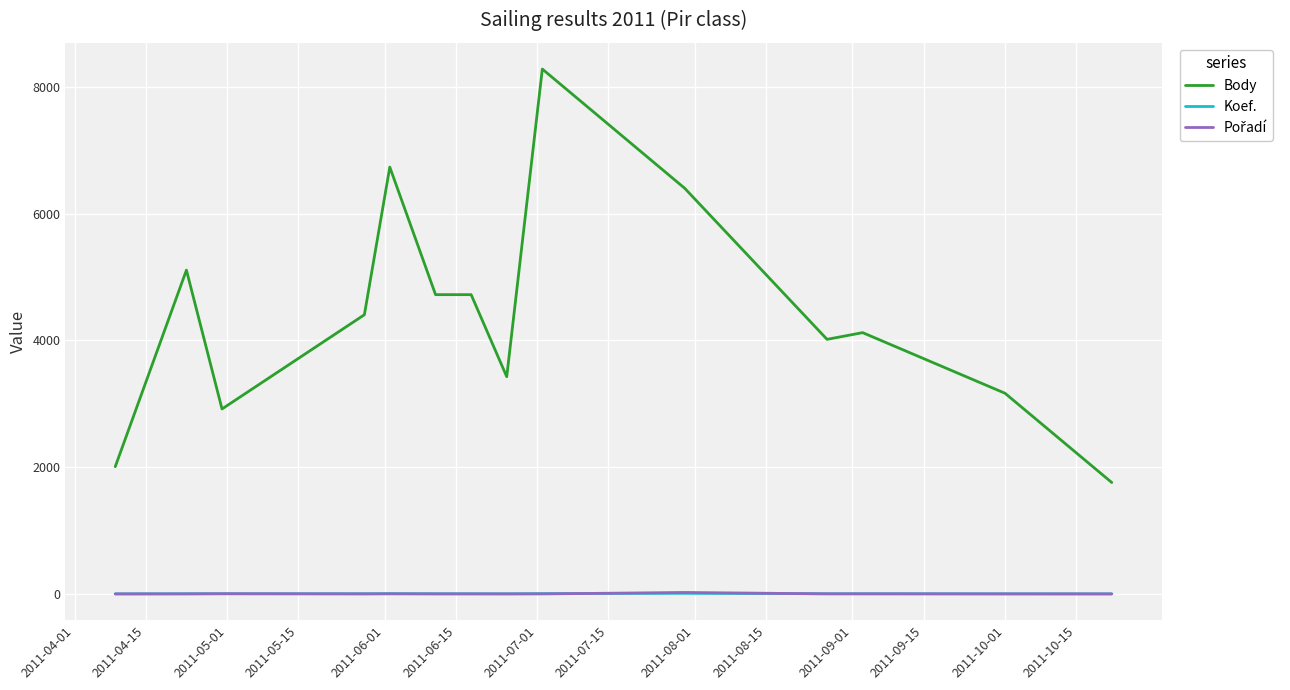

Does the chart display data point markers on the line(s)?

No